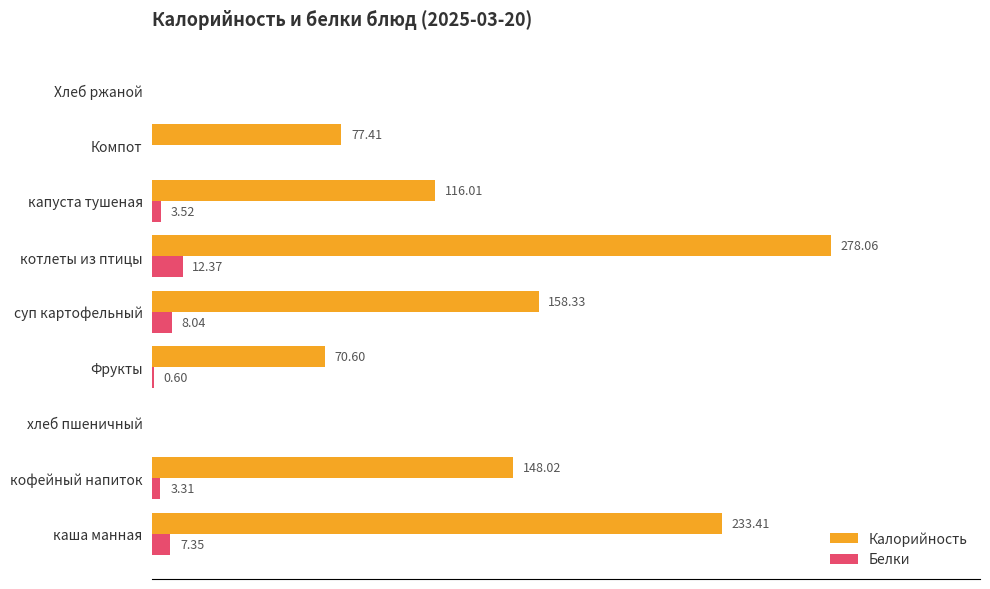

Where is Белки nearest to the value 6?

каша манная